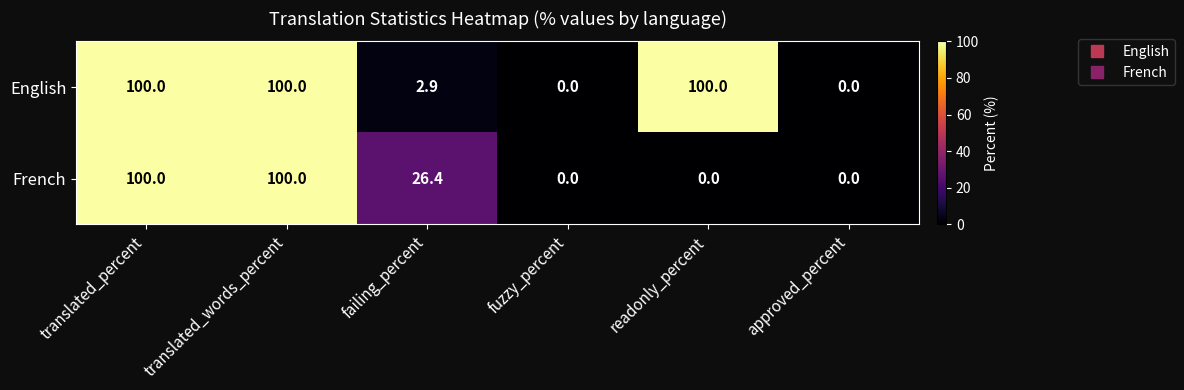

Reading left to right, list all the values displayed in this chart.

English: 100.0	100.0	2.9	0.0	100.0	0.0
French: 100.0	100.0	26.4	0.0	0.0	0.0